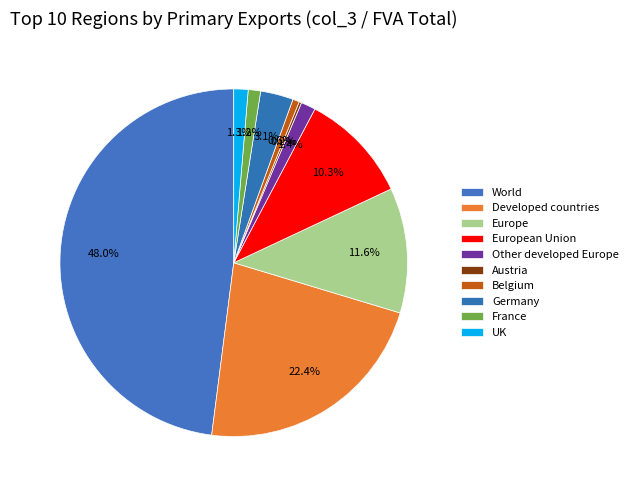

The Developed countries slice represents 8% of the pie. True or false?

False